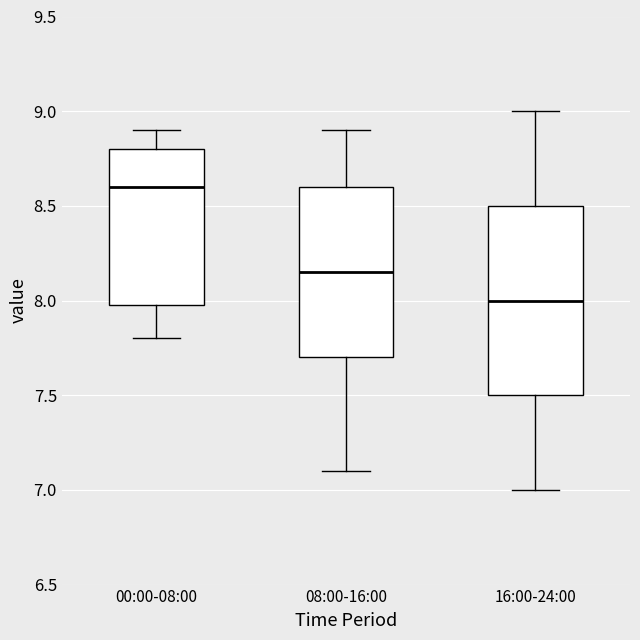

Which box is the tallest, from its lower edge to its upper edge?

16:00-24:00